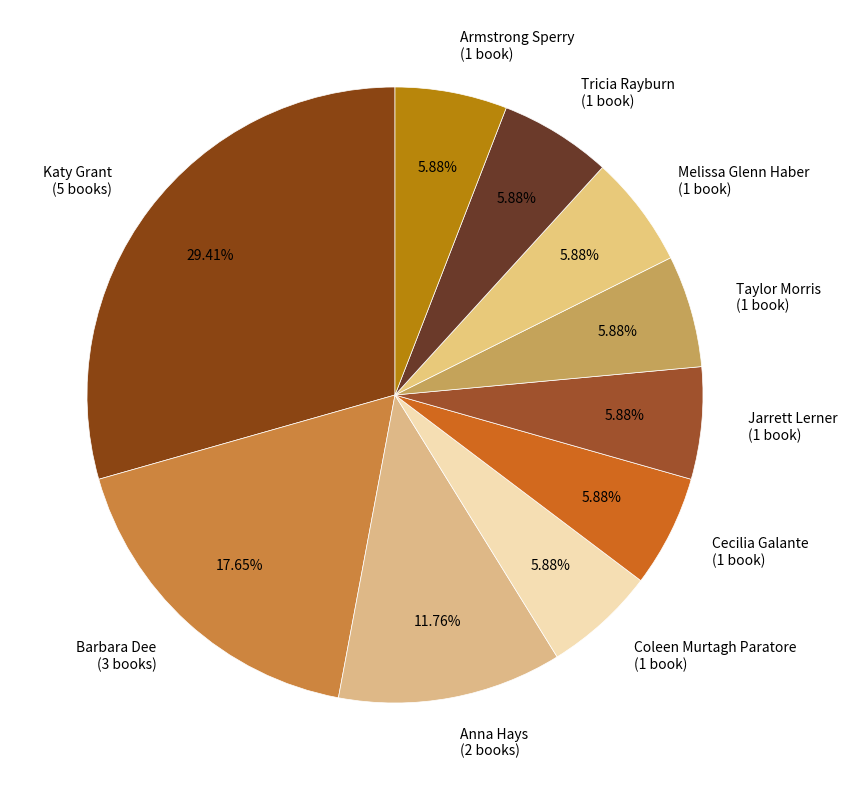

Which slice is the largest?

Katy Grant